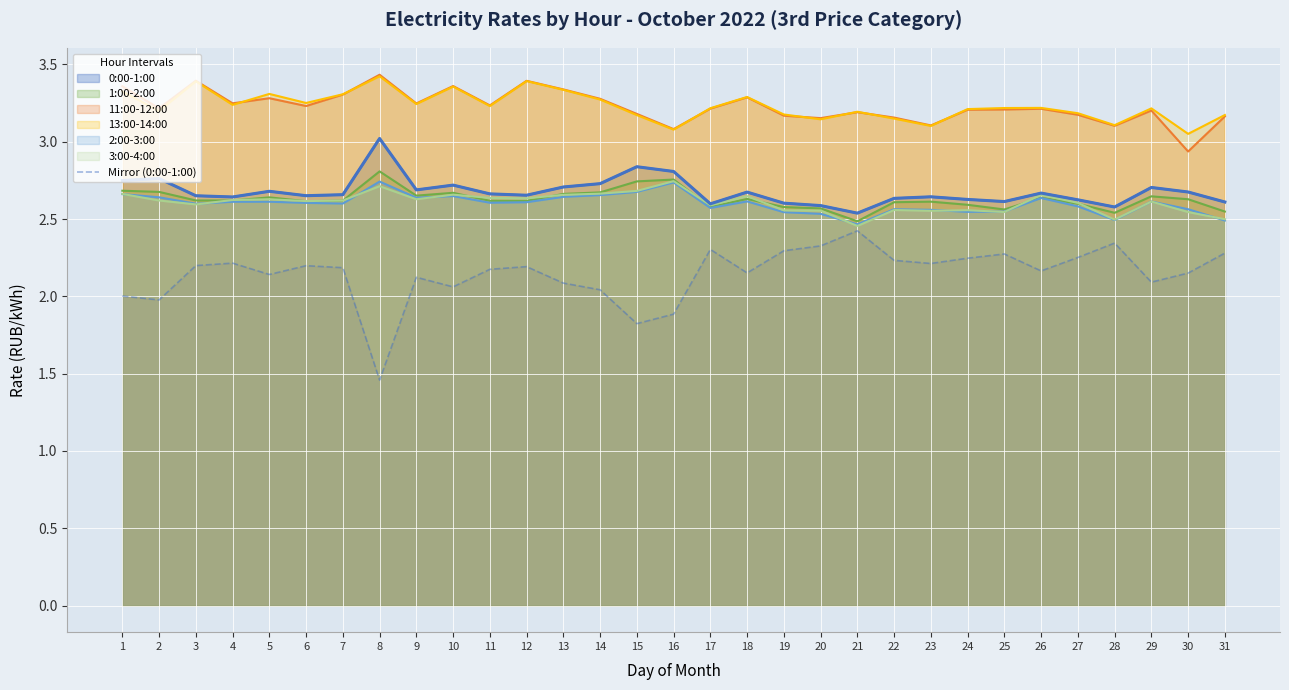

How many lines are shown in the chart?

7